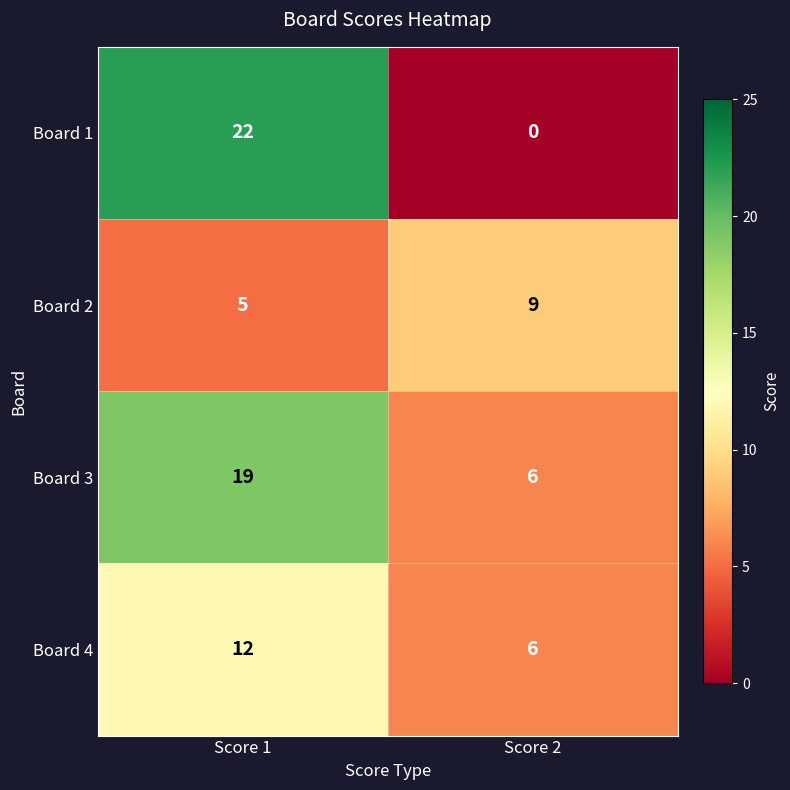

Which category has the highest value in the Board 1 series?

Score 1